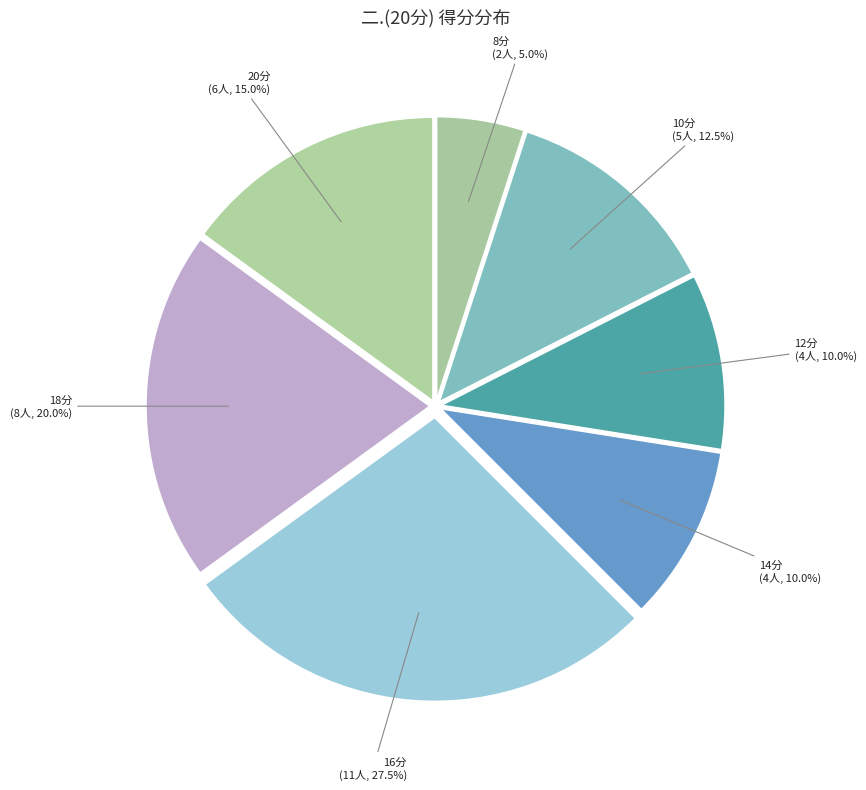

Does any single category account for the majority?

No